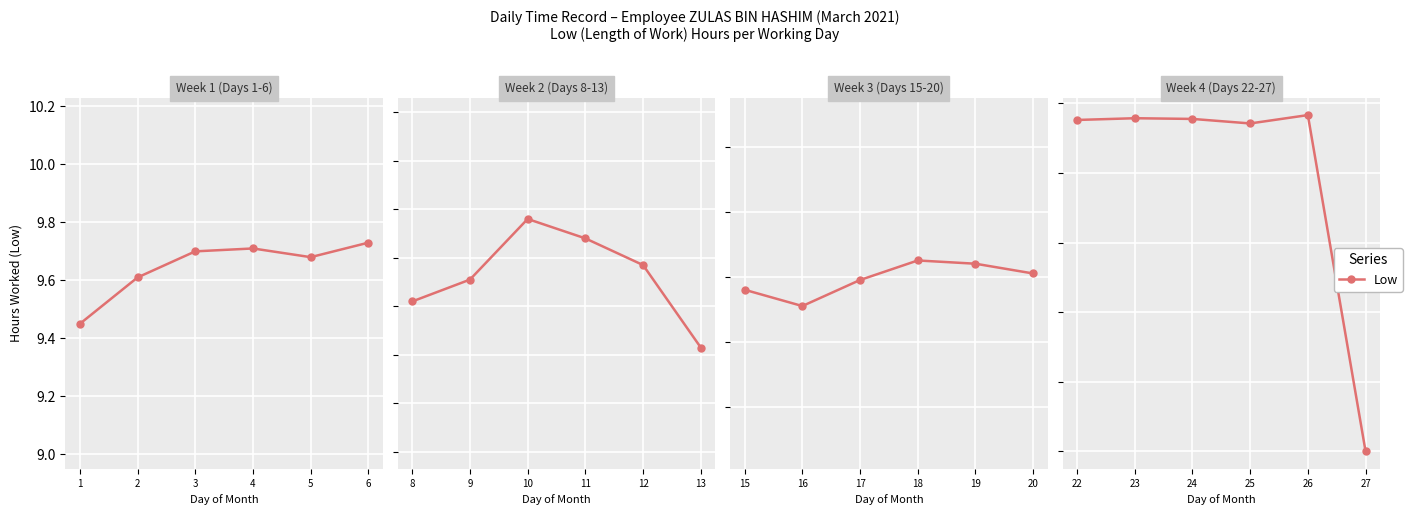

Does the chart display data point markers on the line(s)?

Yes